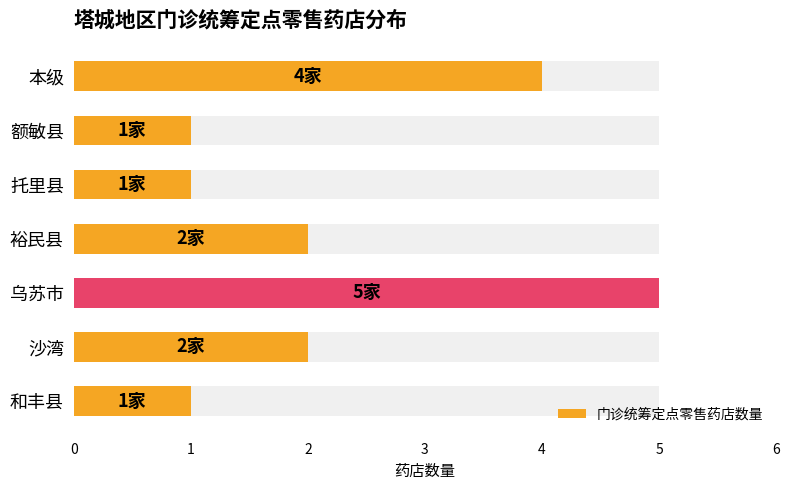

Does the chart contain stacked bars?

No